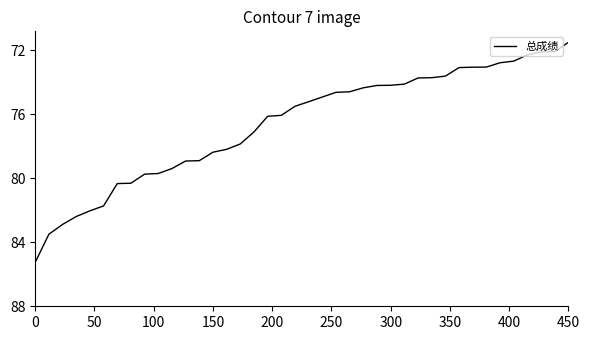

What is the smallest value displayed?

71.5